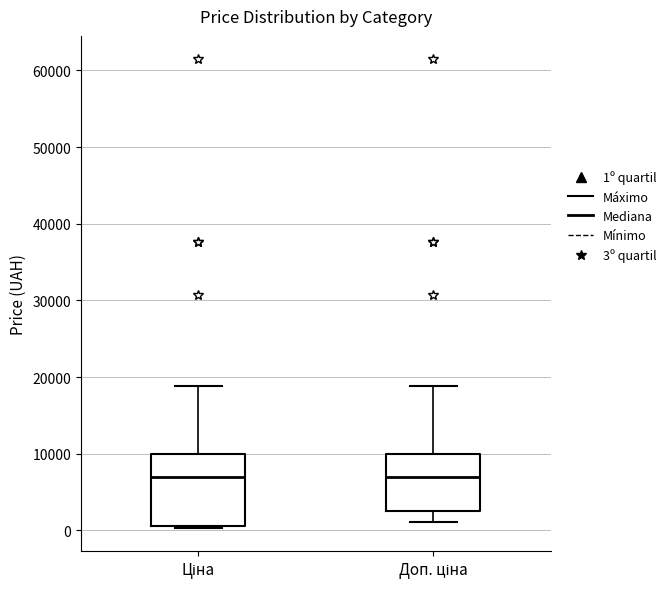

Comparing the boxes themselves (not the whiskers), which one is the tallest?

Ціна